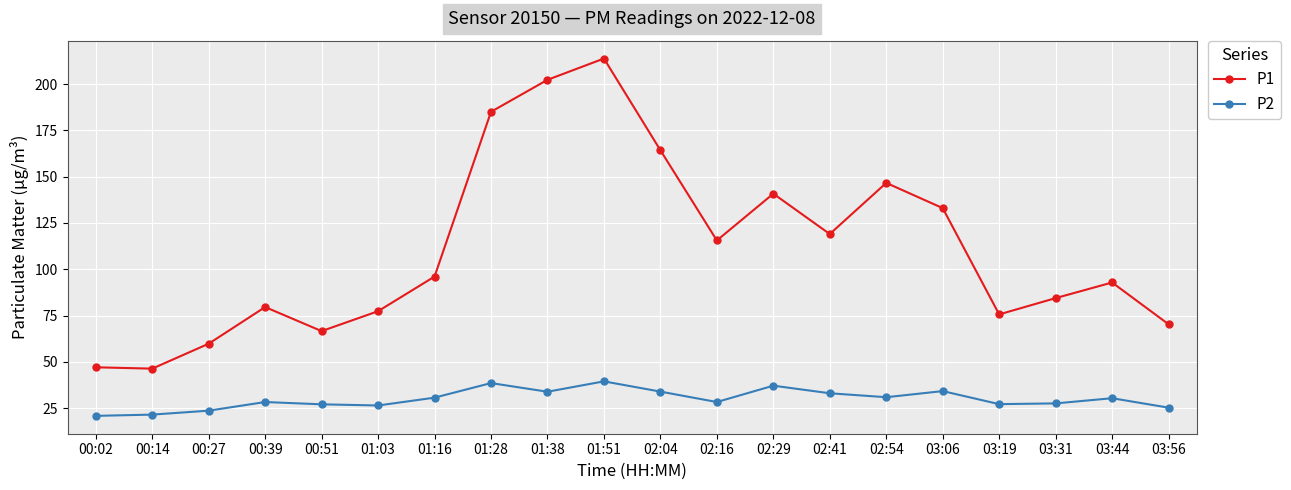

Between 01:51 and 02:41, which series saw the biggest shift?

P1